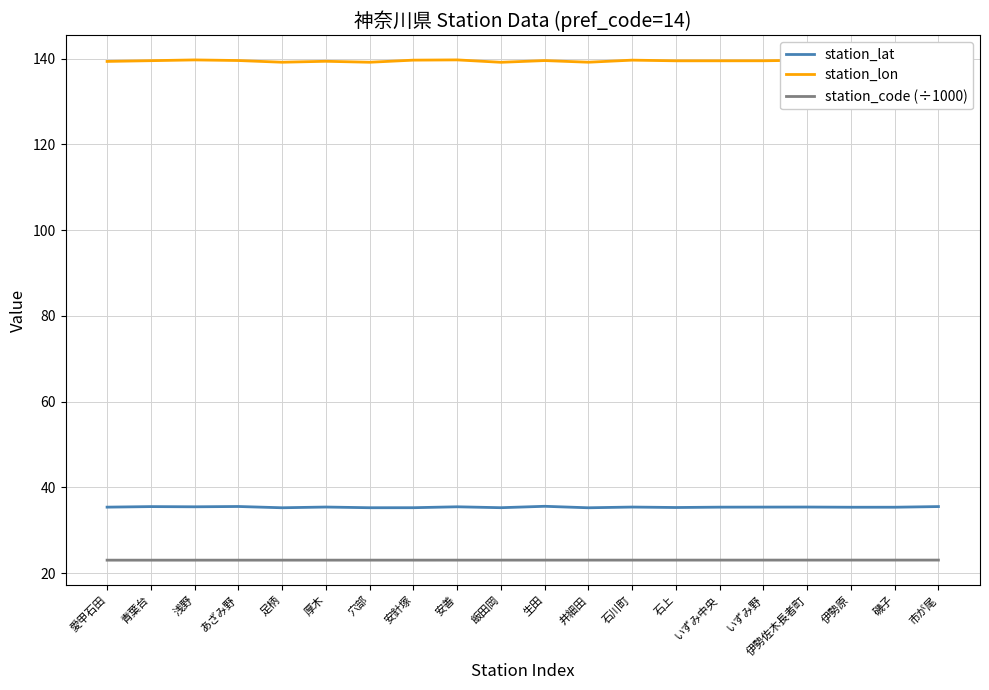

True or false: station_lon and station_code (÷1000) intersect in this chart.

False